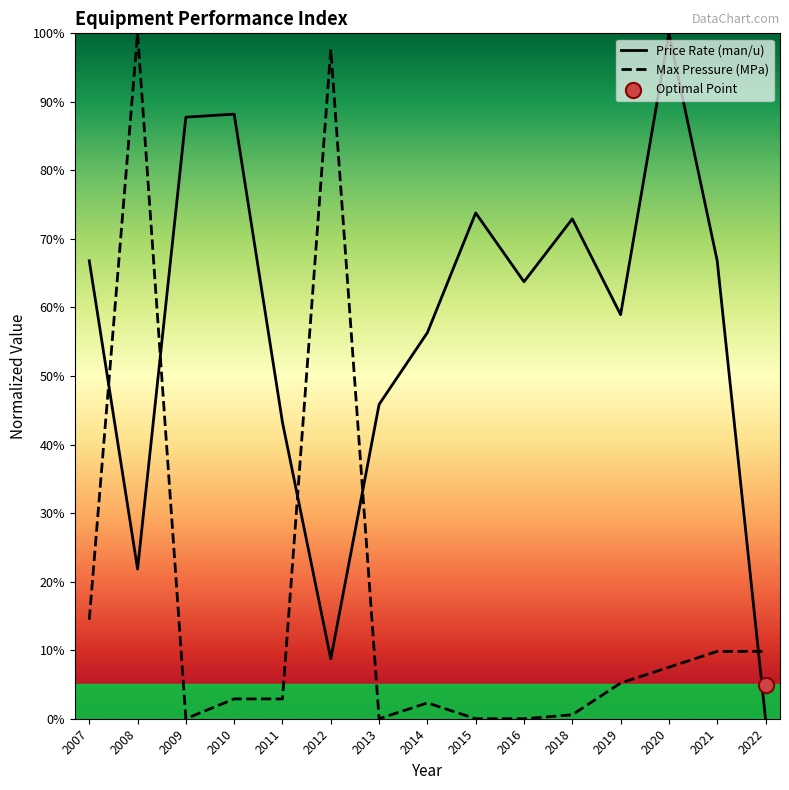

Which series contains the highest Y value?

Price Rate (man/u)